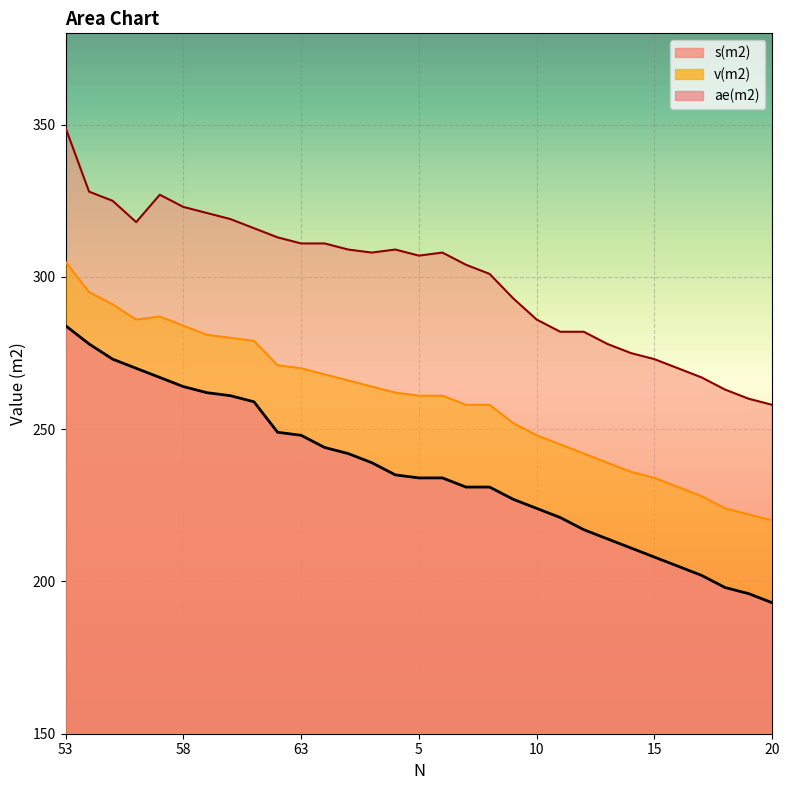

At which category is the sum across all series the highest?

53